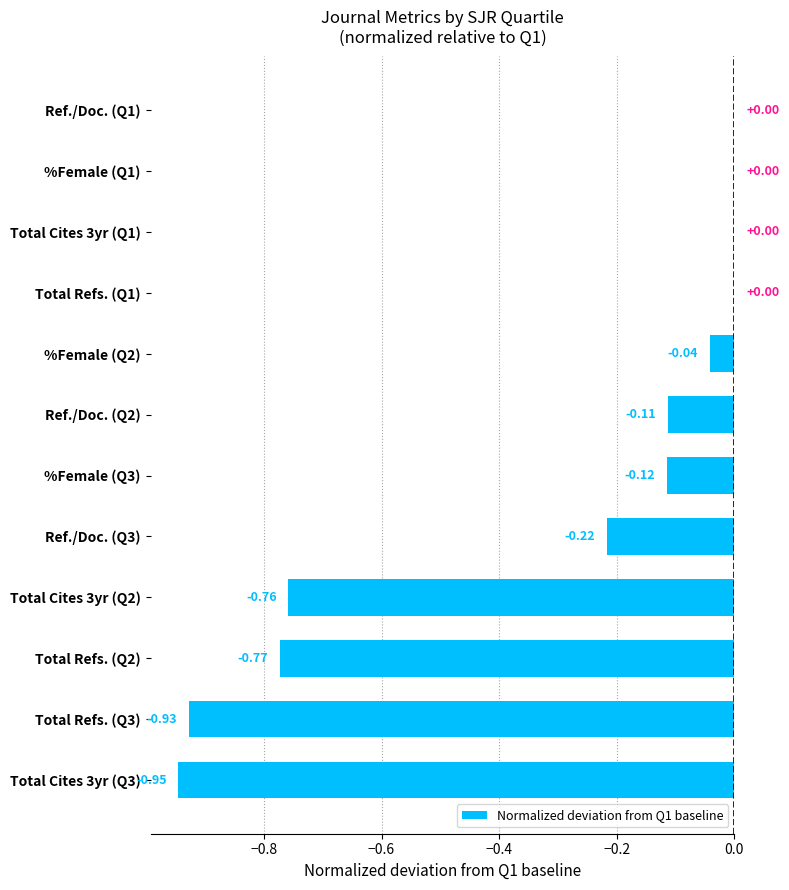

Between Total Refs. (Q1) and Ref./Doc. (Q2), which is larger?

Total Refs. (Q1)